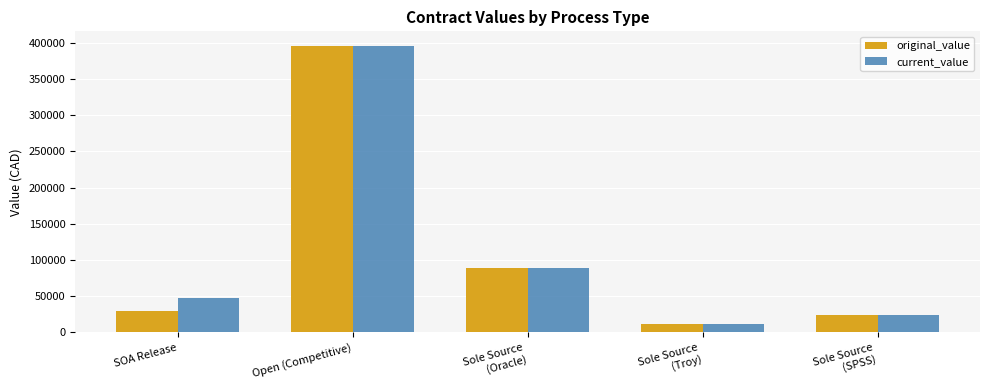

What are all the series names shown in the legend?

original_value, current_value